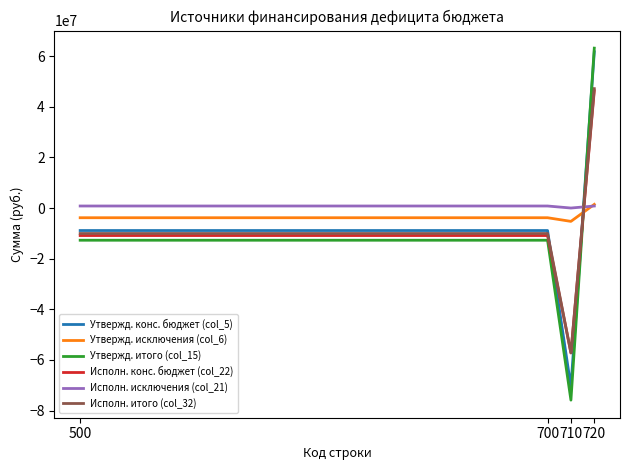

What is the minimum value for Исполн. конс. бюджет (col_22)?

-57243845.9